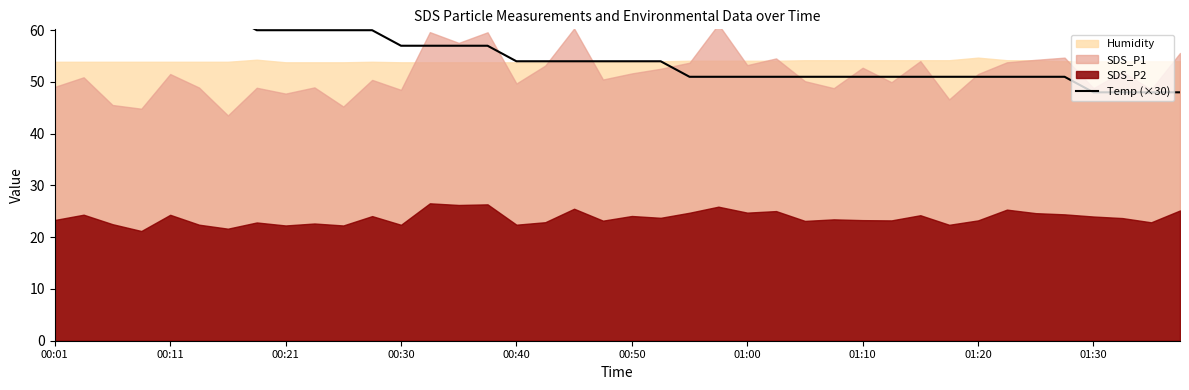

True or false: the data has more than 2 interior local peaks.

False